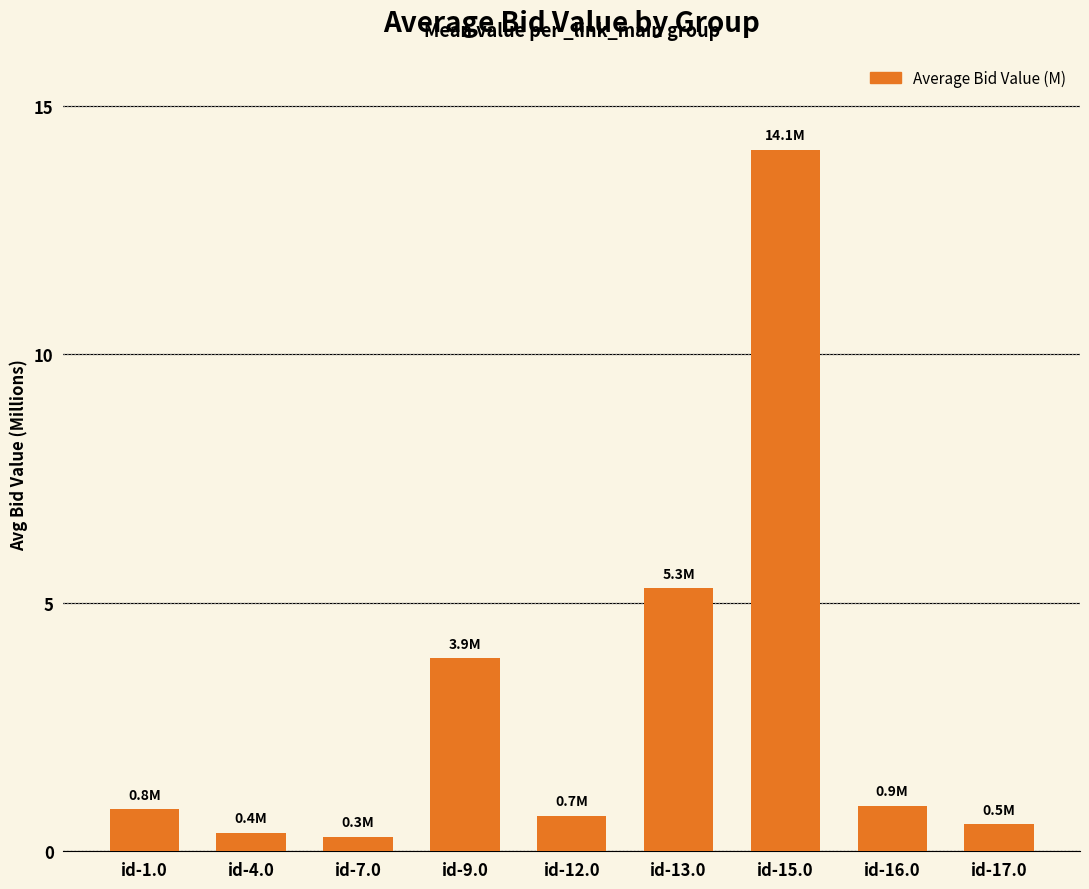

Does the chart contain any negative values?

No